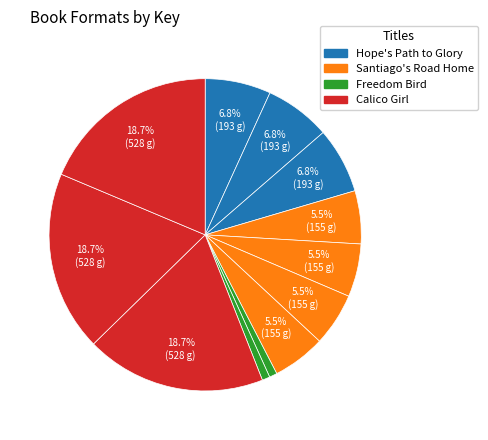

How many slices are in this pie chart?

12